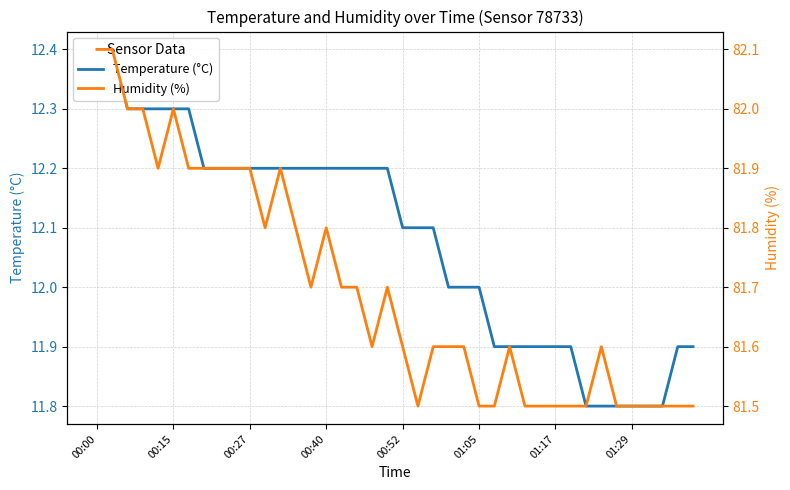

At which category is the sum across all series the highest?

00:00